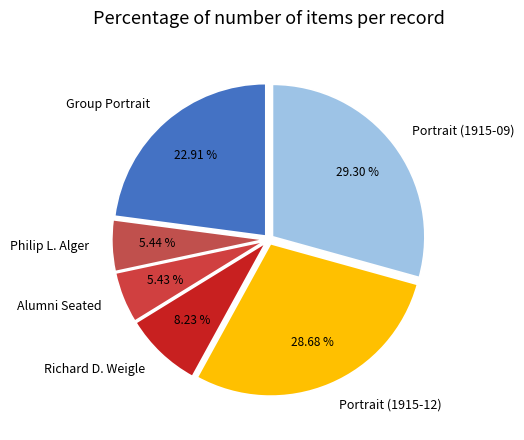

True or false: Richard D. Weigle accounts for 8% of the total.

True